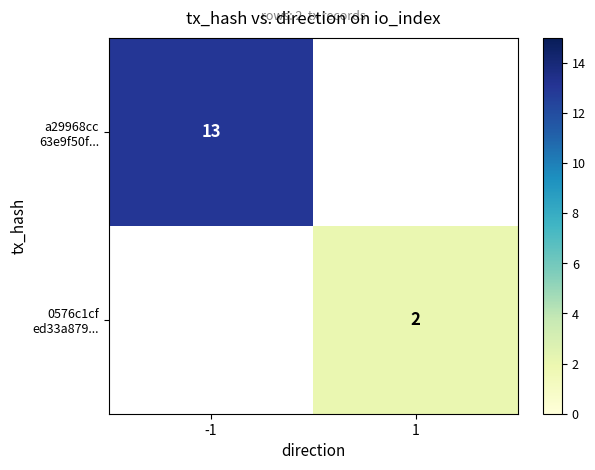

Which series has the widest spread of values?

a29968cc 63e9f50f...